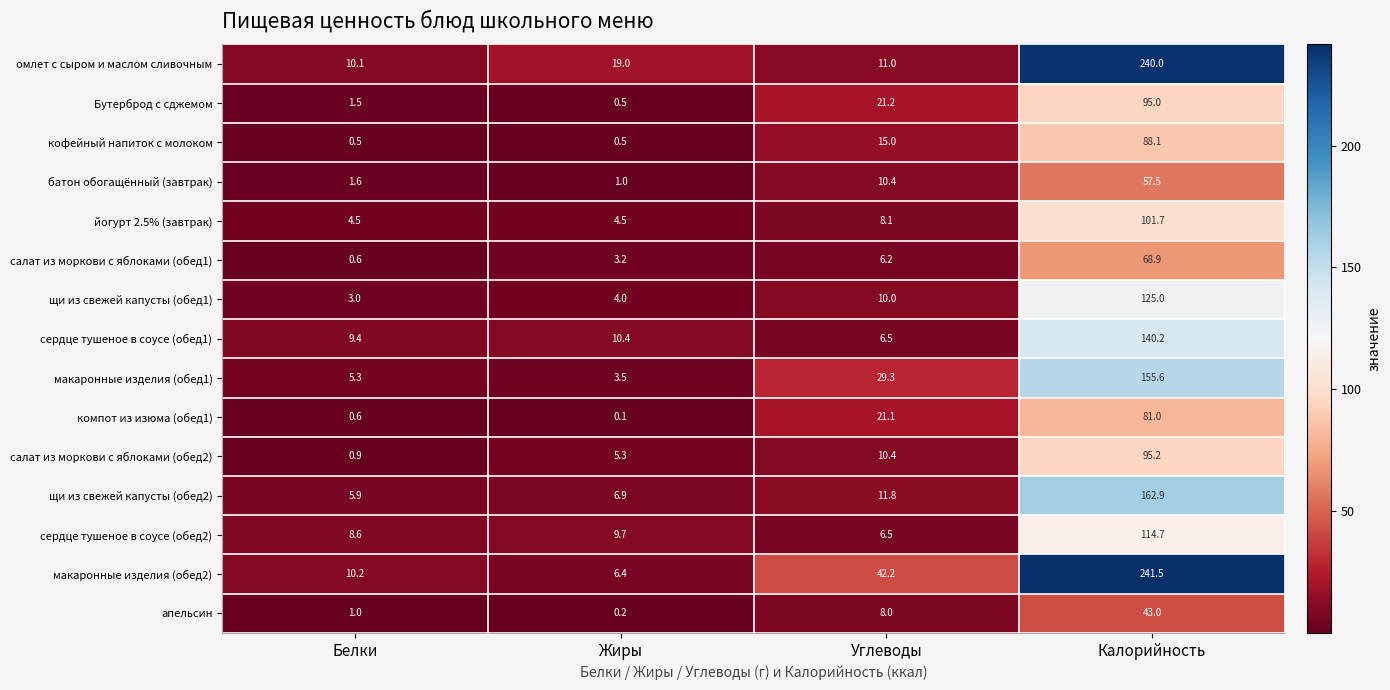

The value of салат из моркови с яблоками (обед1) at Углеводы is 10.3. True or false?

False